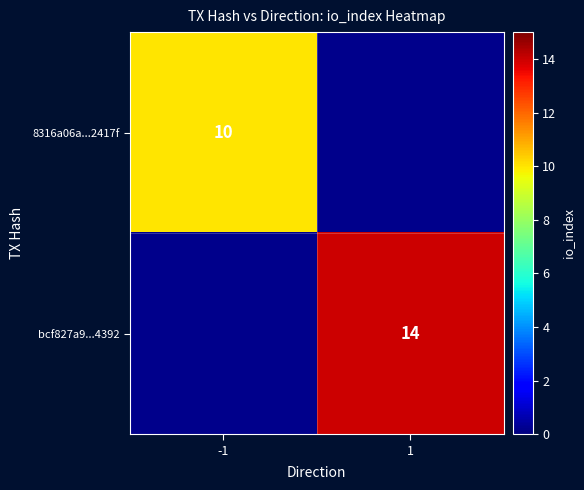

What is the greatest value displayed?

14.0